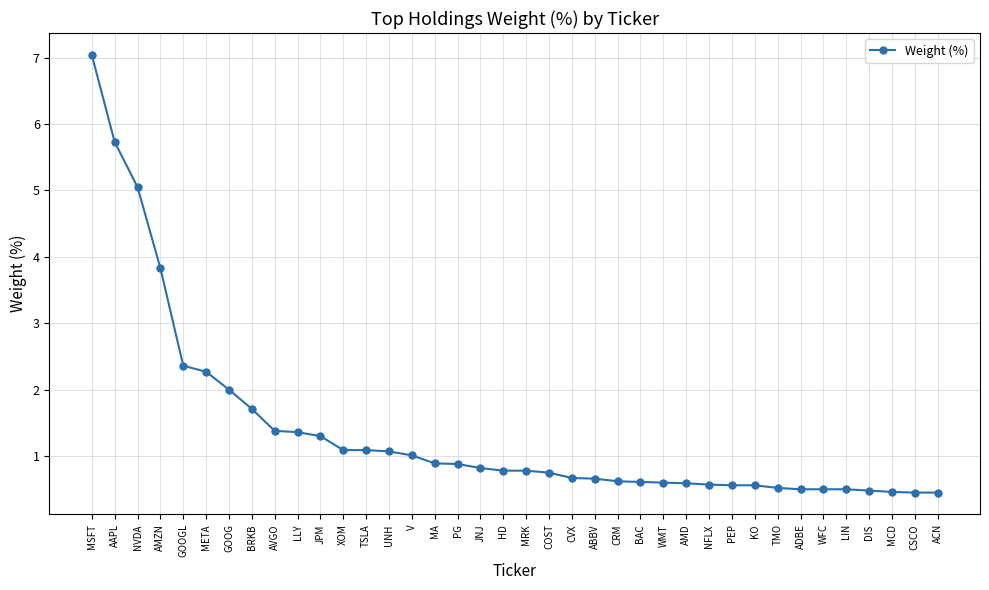

What is the value of the 27th point from the left?

0.6